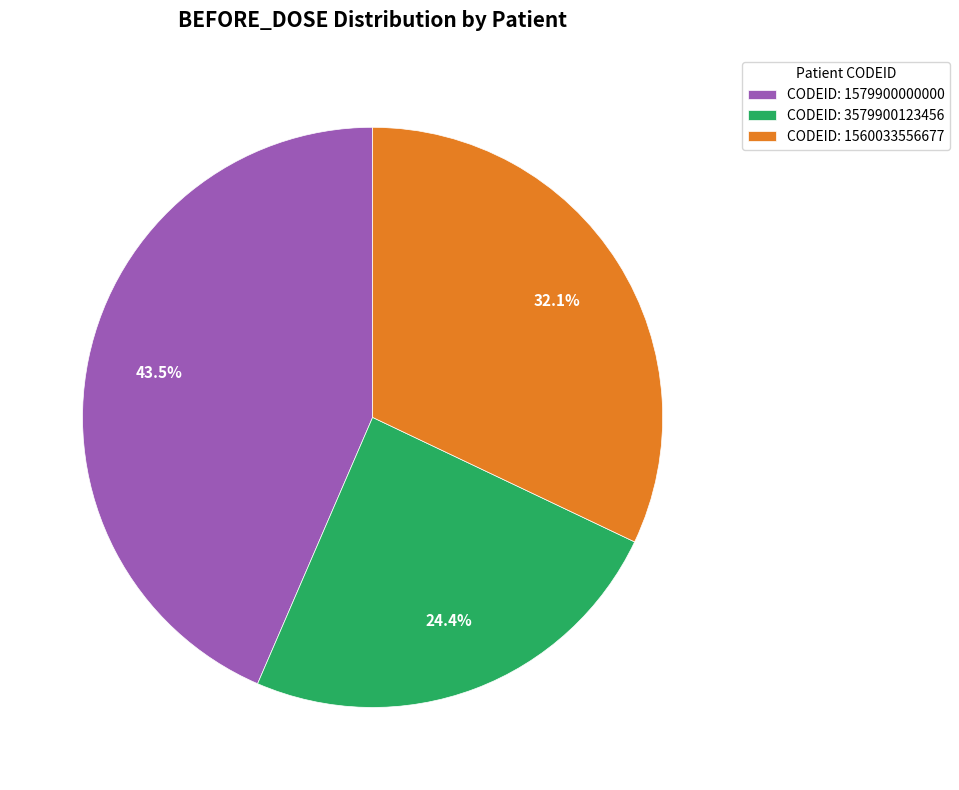

How many segments does this pie chart have?

3